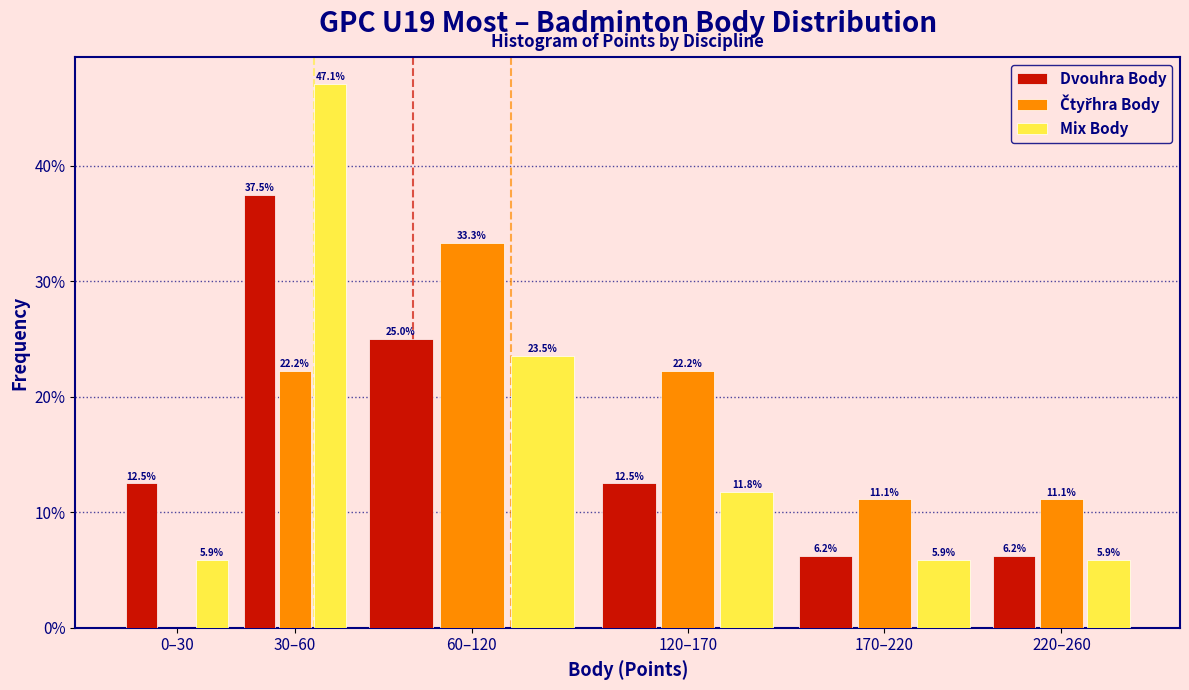

Between 30–60 and 120–170, which series saw the biggest shift?

Mix Body